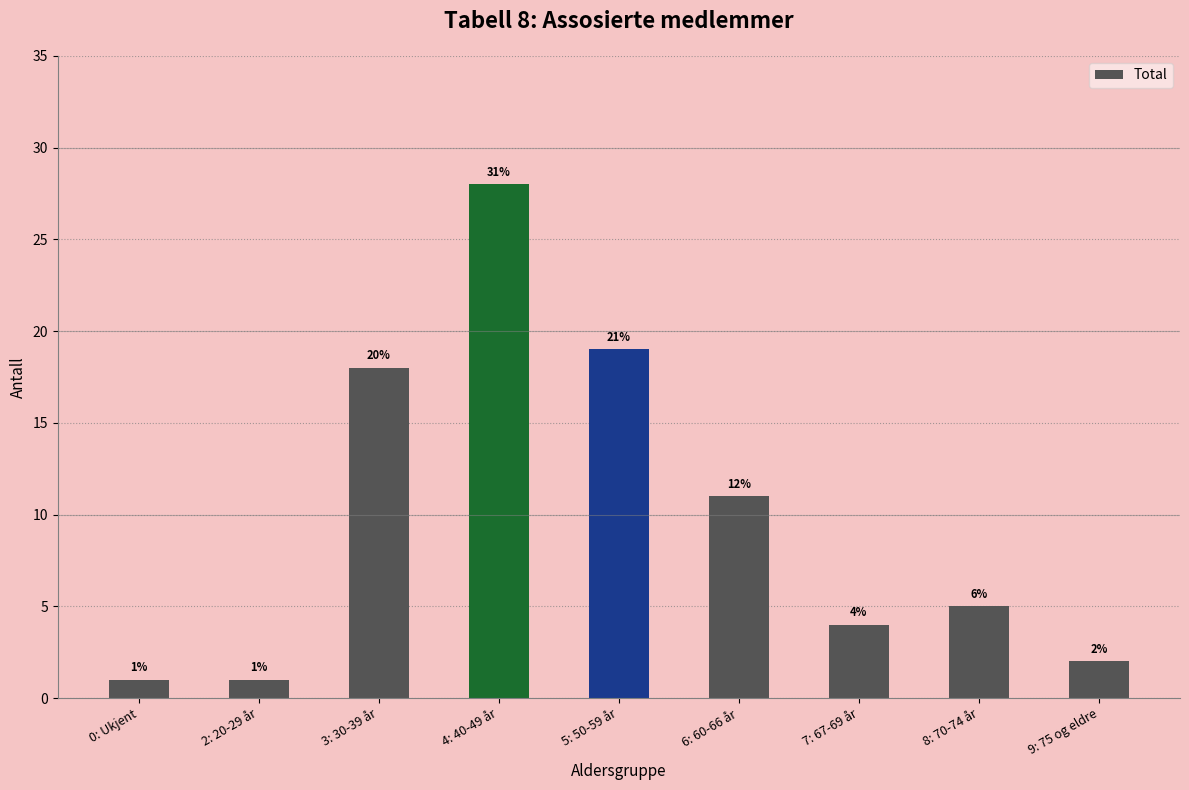

Does the chart contain any negative values?

No